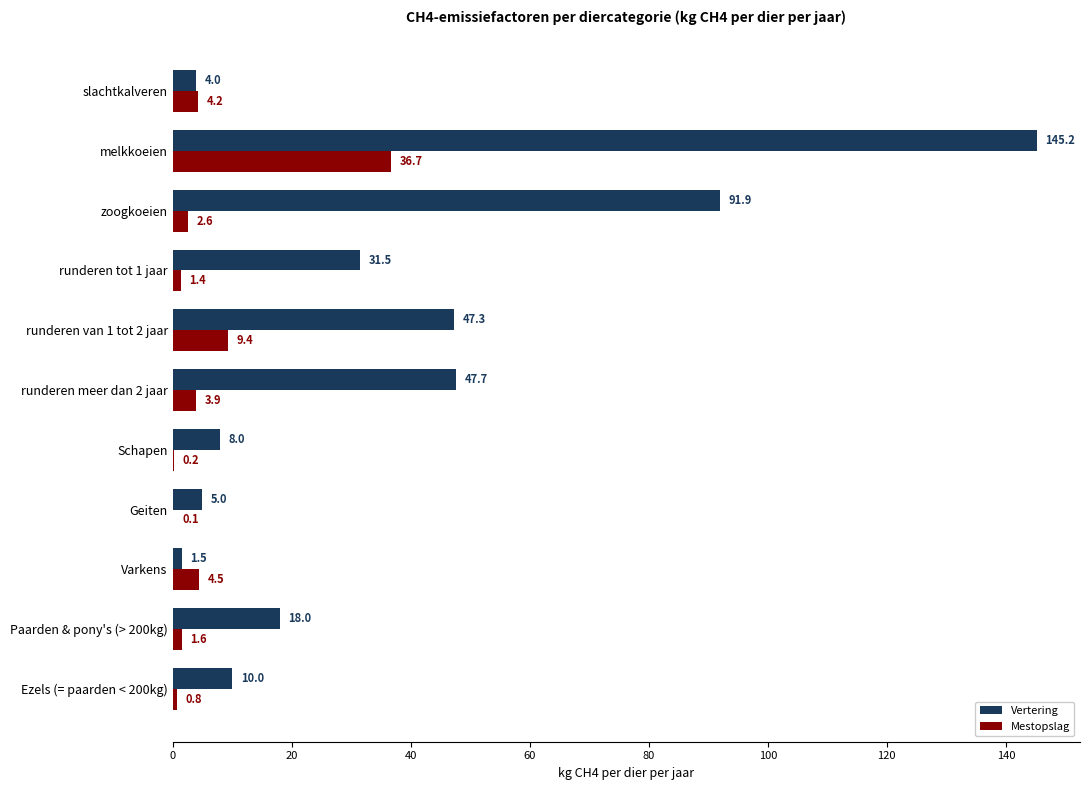

At which category is the sum across all series the highest?

melkkoeien